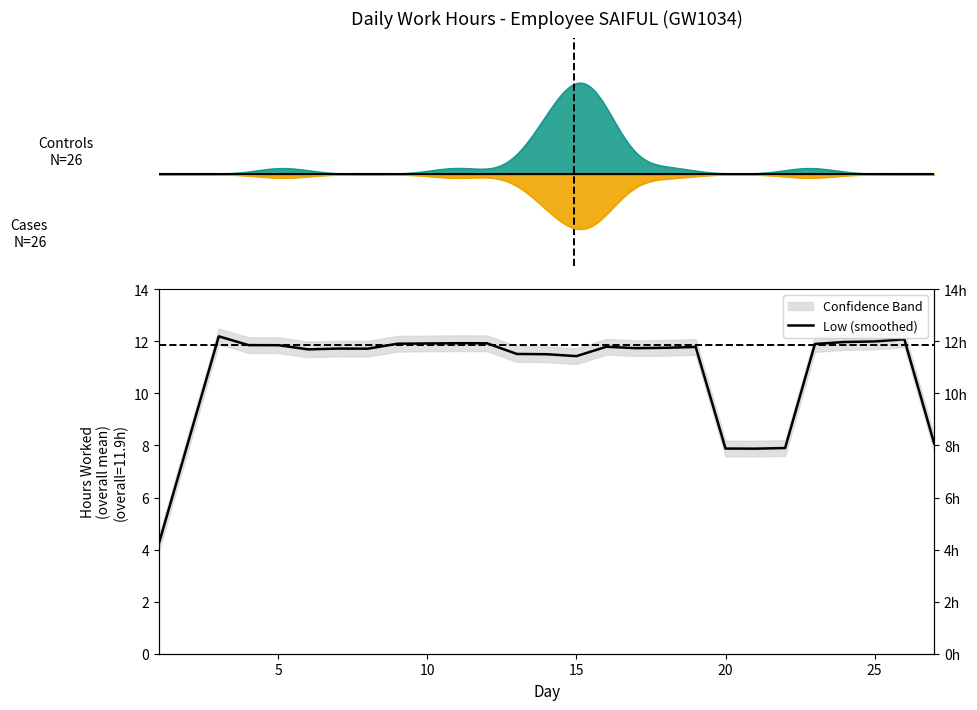

What is the difference between the second highest and minimum values?

7.8